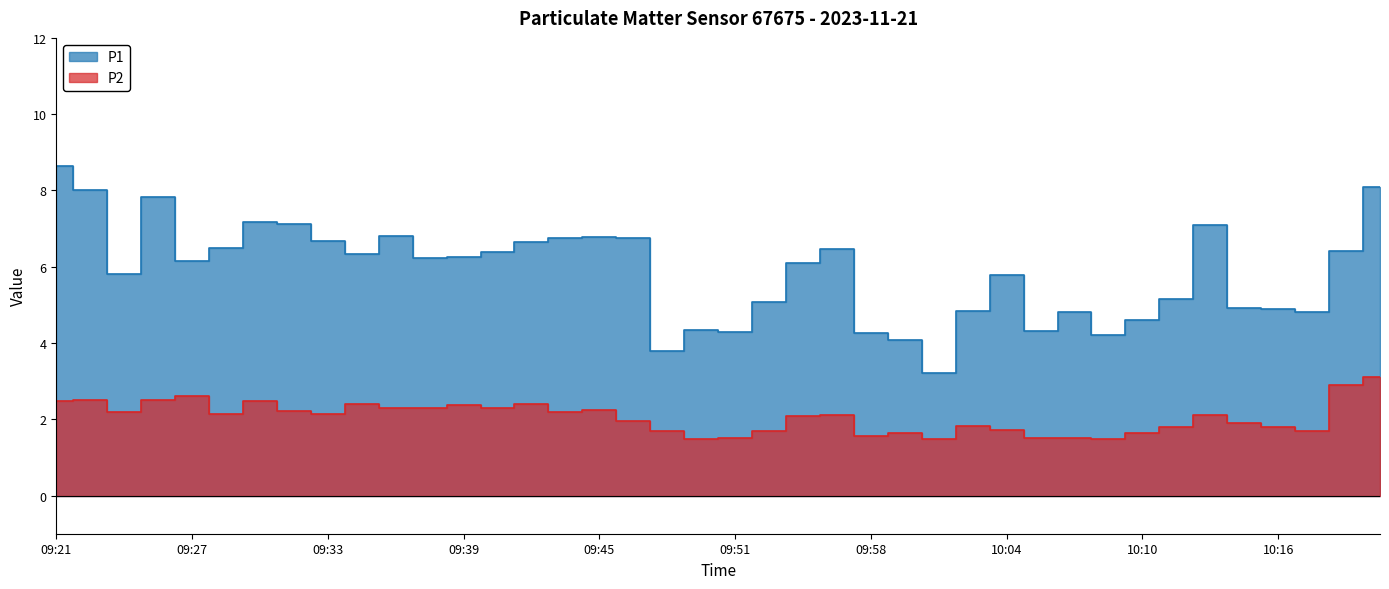

Which series changed the most between 09:45 and 10:17?

P1